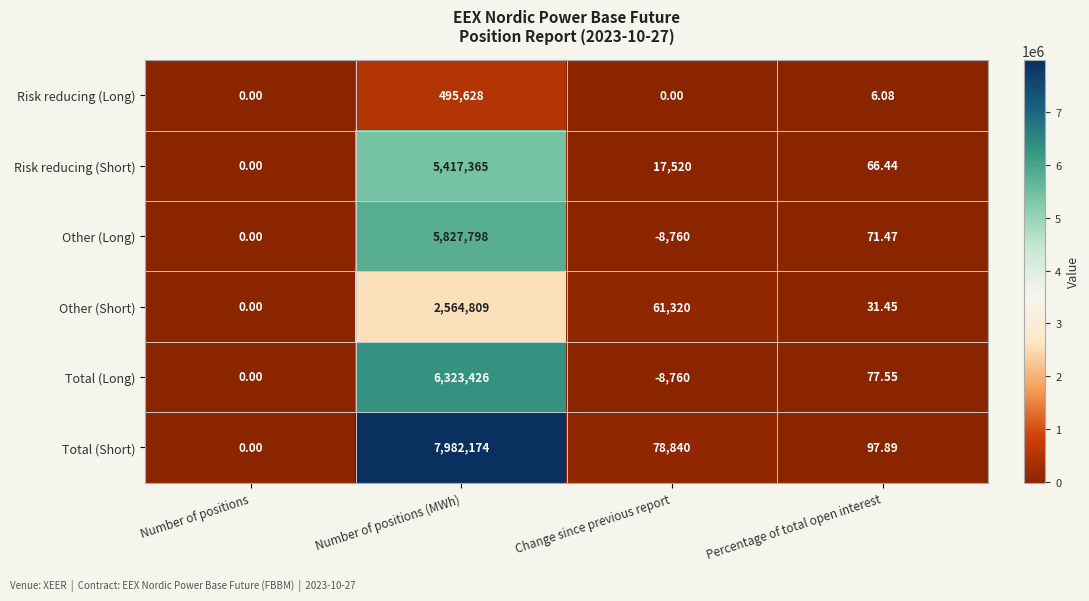

Where does the Total (Long) series first go above 77?

Number of positions (MWh)